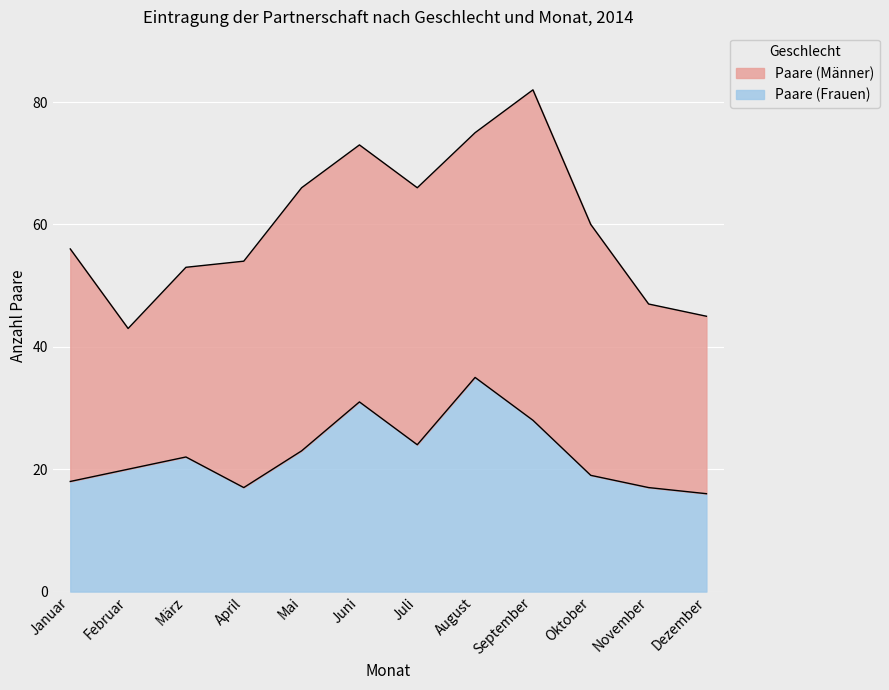

What is the smallest value displayed?

16